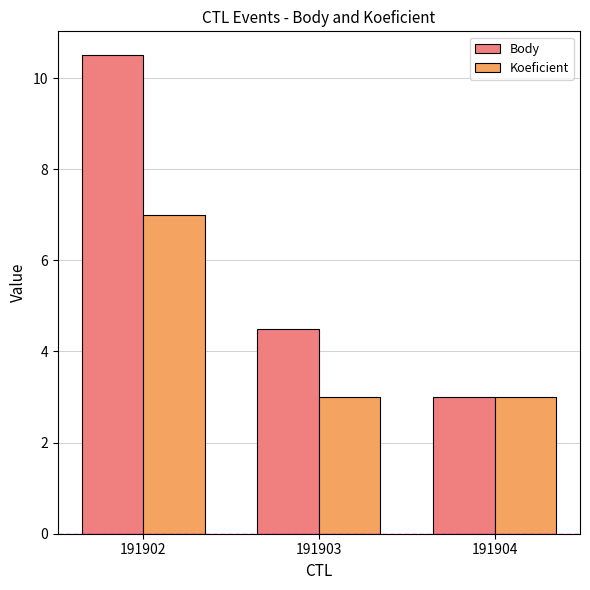

Between 191902 and 191904, which series saw the biggest shift?

Body